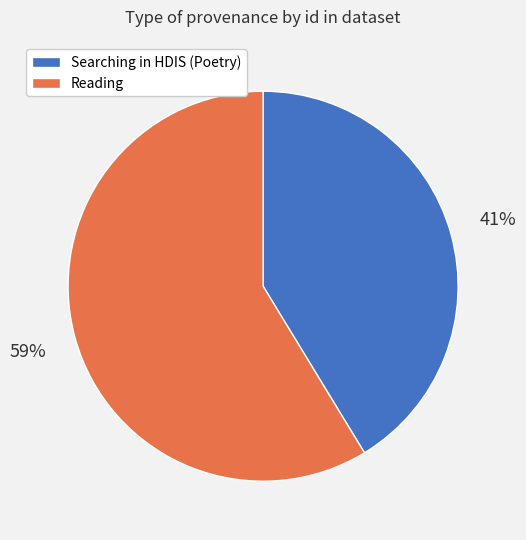

To the nearest percent, what portion does Searching in HDIS (Poetry) represent?

41%